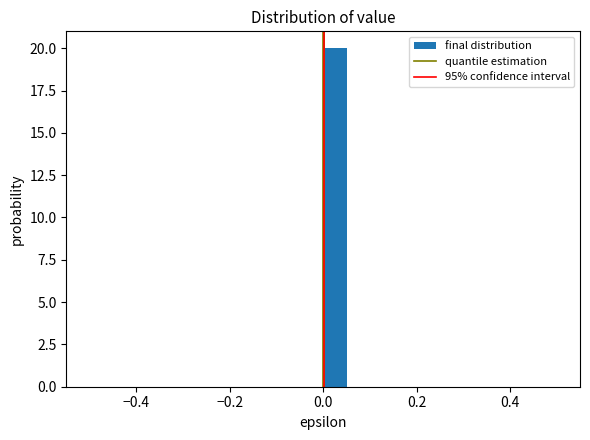

Around what value on the x-axis is the tallest bar? Give the approximate position of its centre, as read against the axis.

0.02